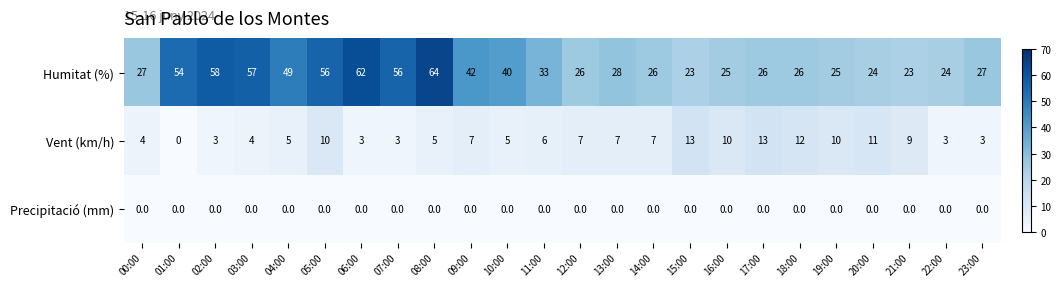

How many categories are shown in the chart?

24